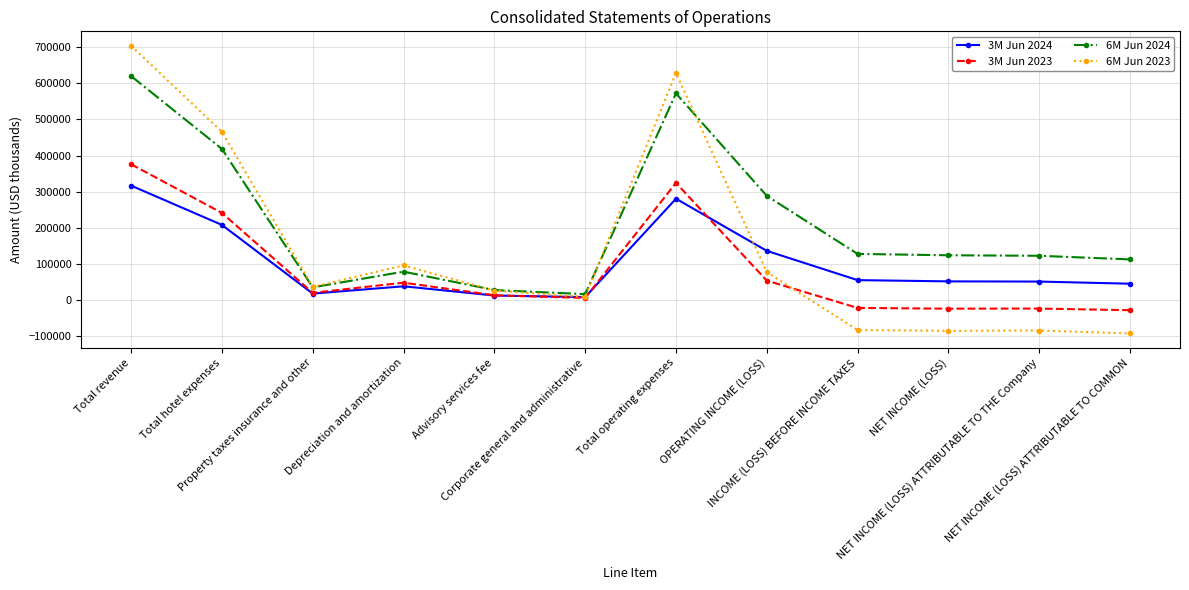

What is the difference between the maximum and minimum values in the 3M Jun 2024 series?

309288